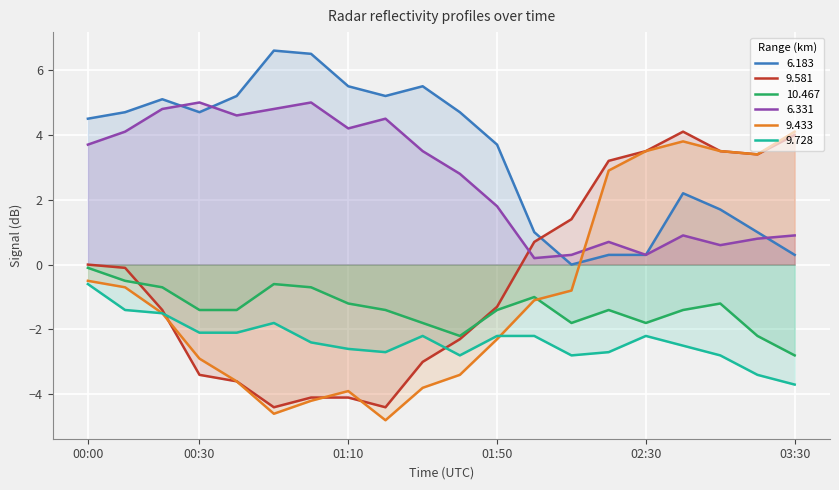

What is the average value of the 10.467 series?

-1.4